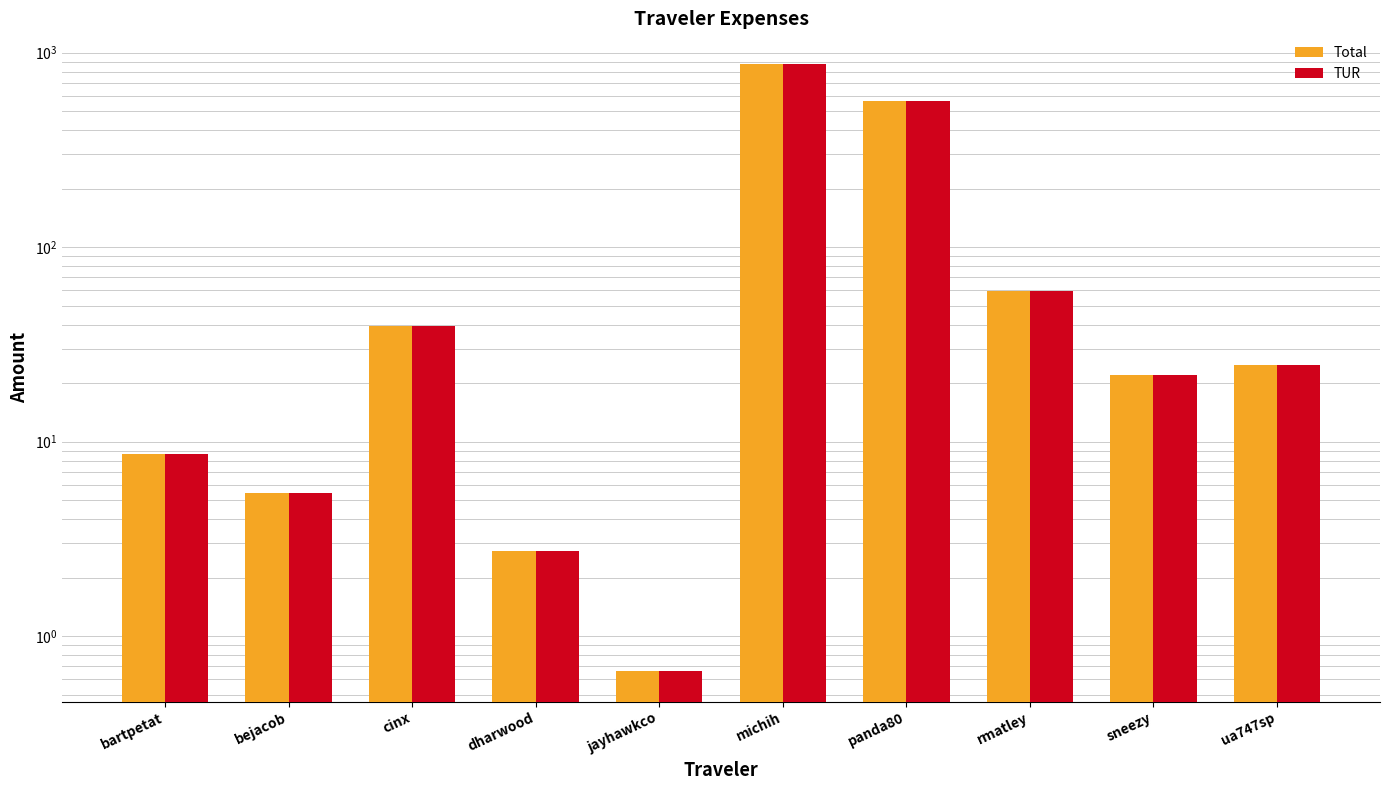

At which label does Total reach its peak?

michih